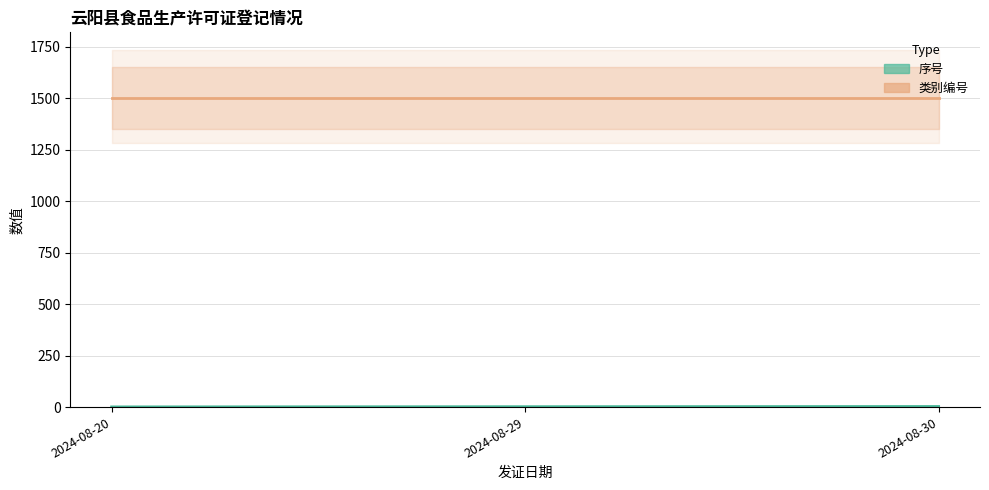

At which label does 序号 reach its peak?

2024-08-30